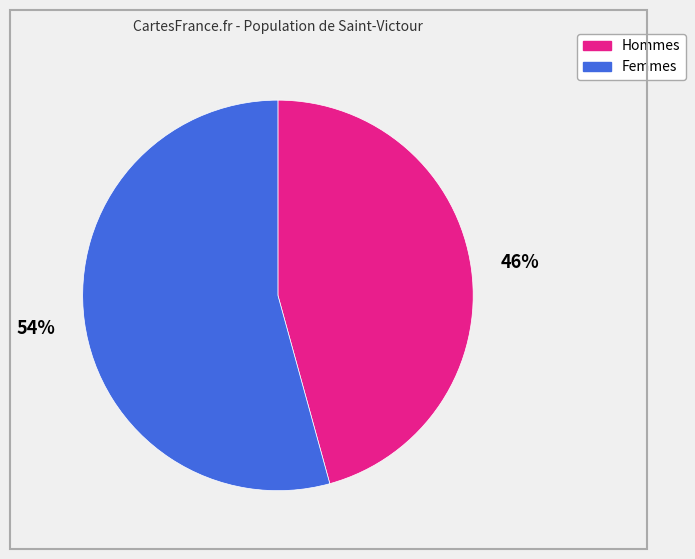

Is there any slice that represents more than half of the pie?

Yes